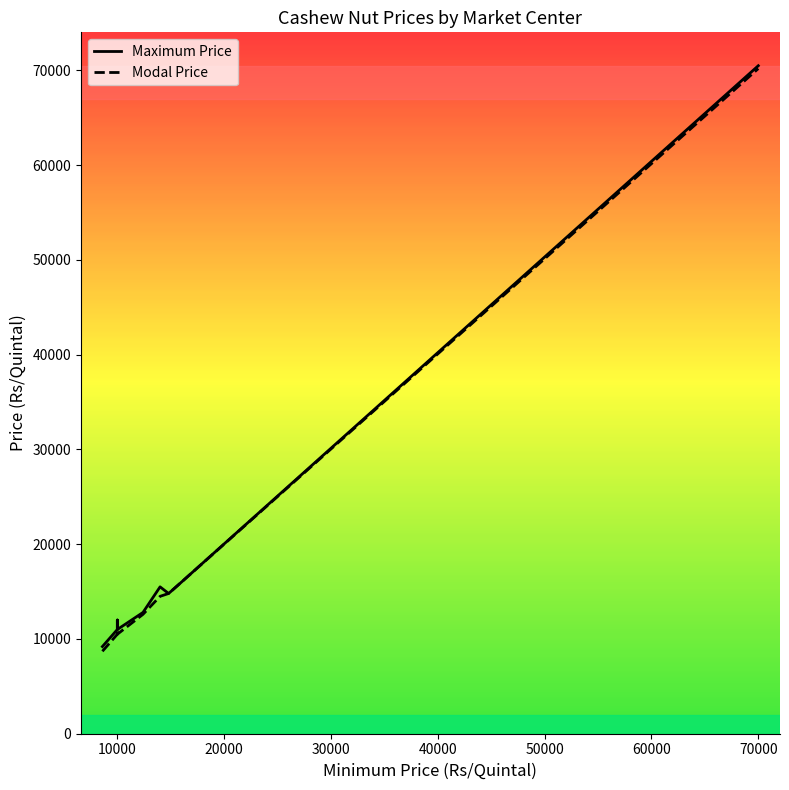

How many lines are shown in the chart?

2